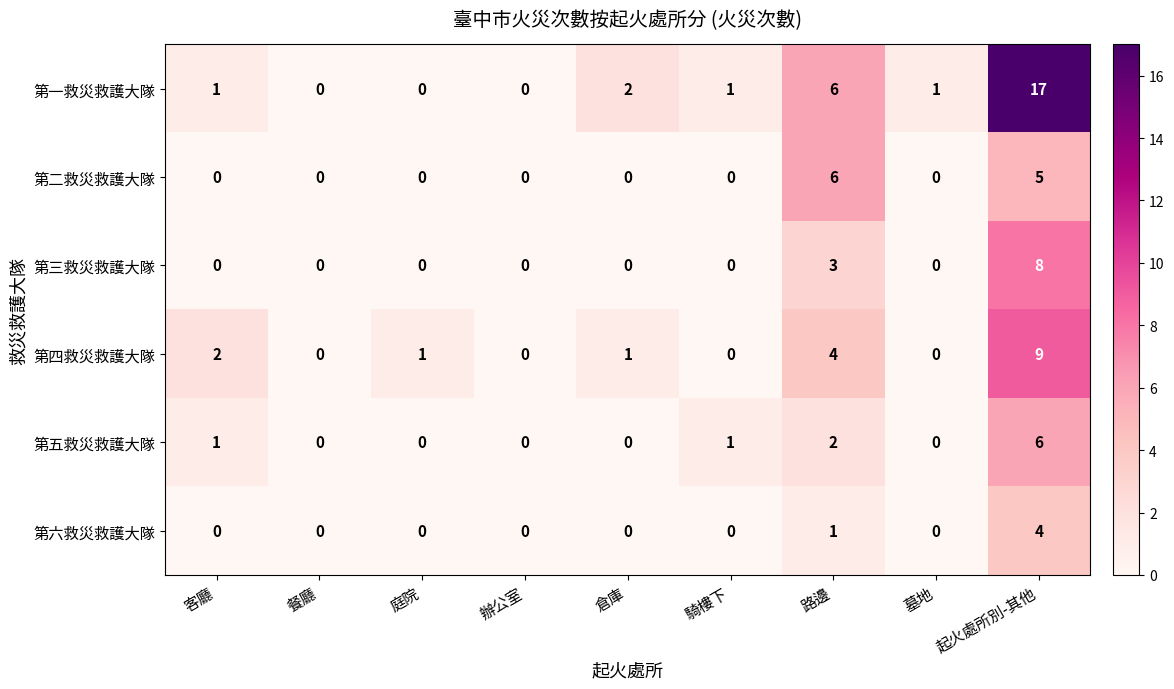

Which series changed the most between 餐廳 and 墓地?

第一救災救護大隊